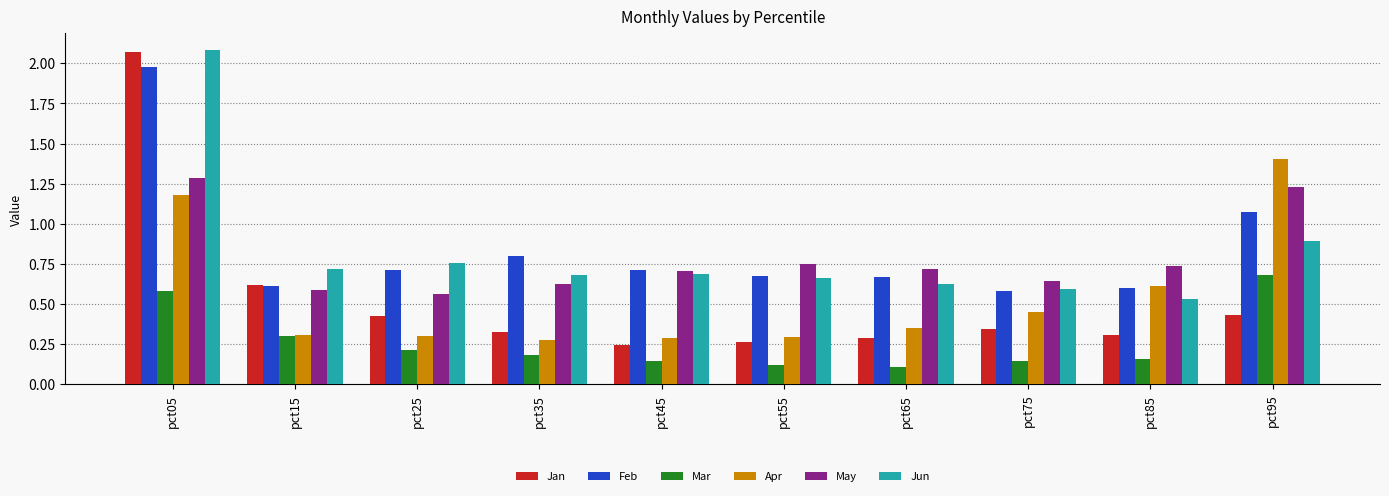

At how many categories does at least one series exceed 0?

10